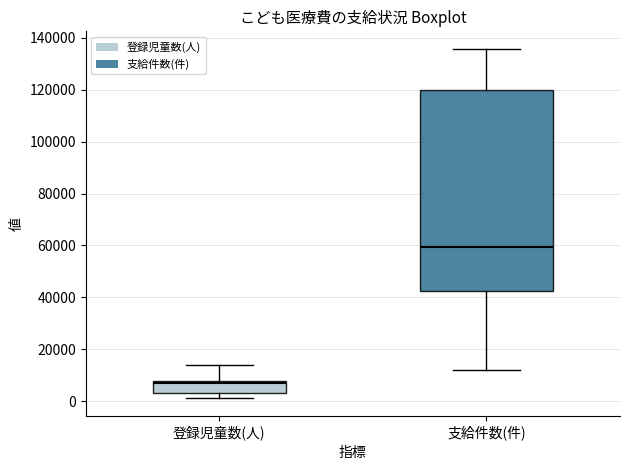

Where is the upper edge of the box for 登録児童数(人) on the y-axis? The values are not printed on the chart, so give them approximately, as read against the axis.

8000